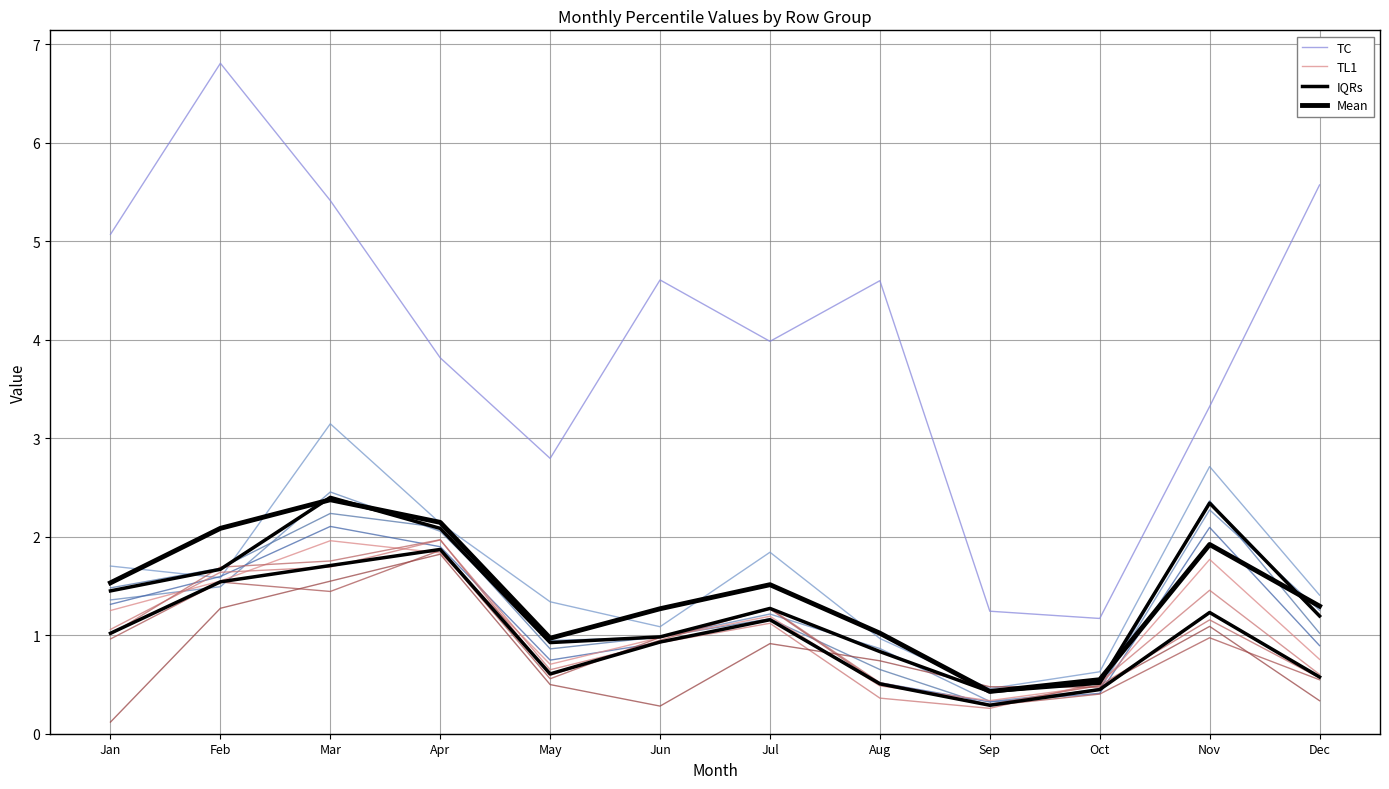

Which category has the lowest value in the TL1 series?

Sep